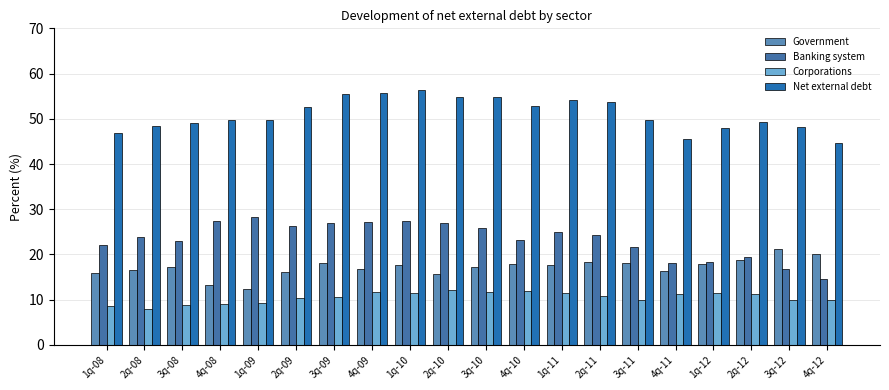

What is the value of the Banking system bar at the 1st from the left?

22.1